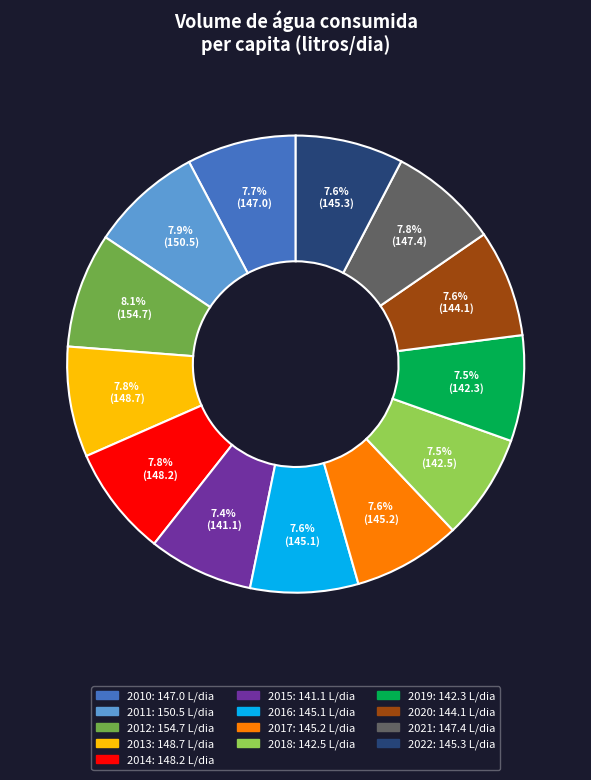

Is there any slice that represents more than half of the pie?

No